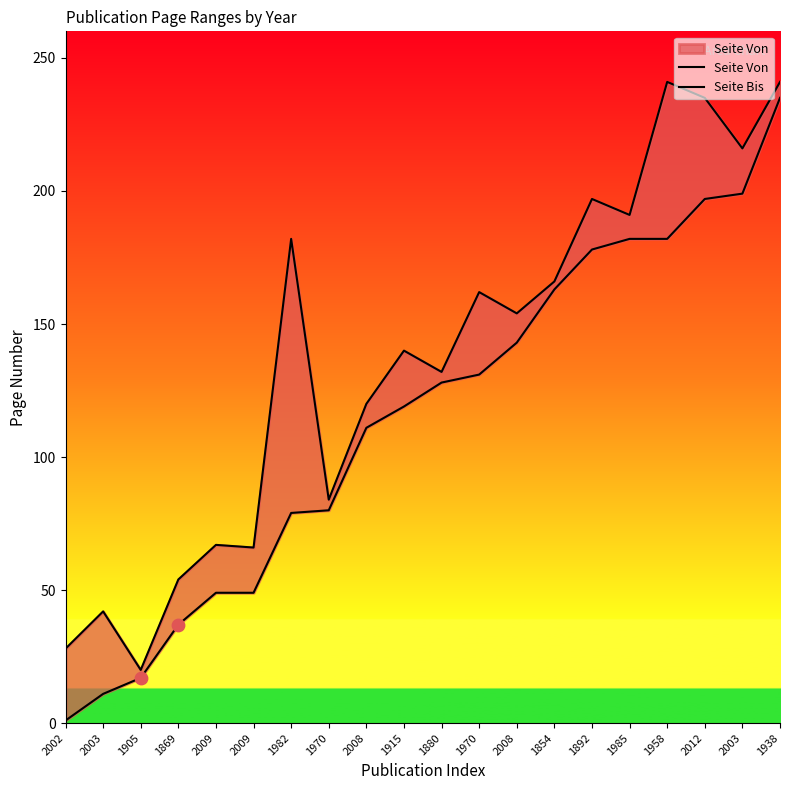

Is the value of Seite Bis at 1982 greater than the value of Seite Von at 1982?

Yes